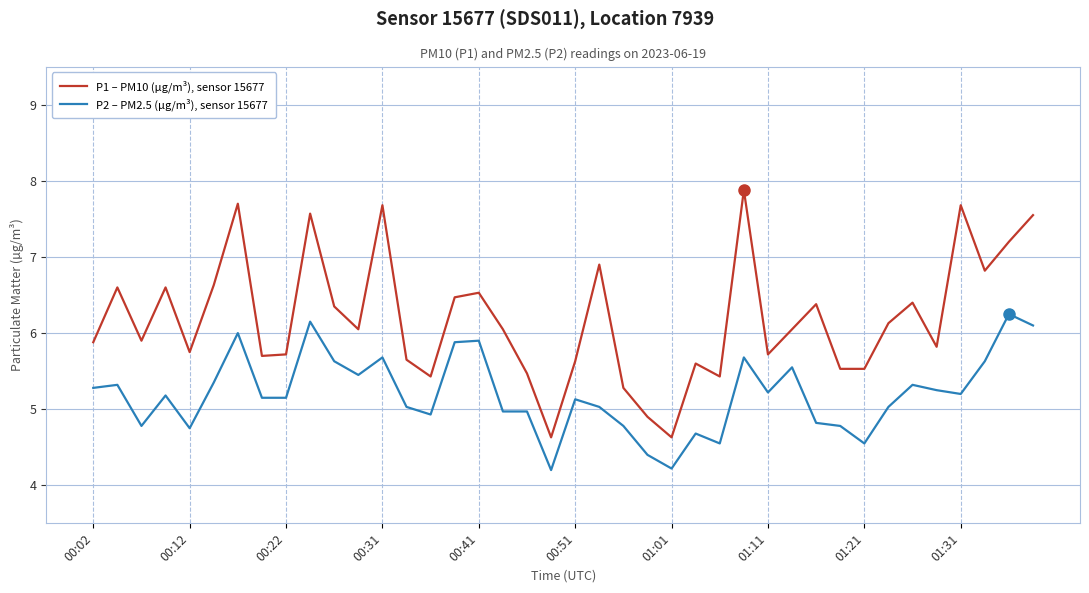

What is the minimum value for P2 – PM2.5 (µg/m³), sensor 15677?

4.2